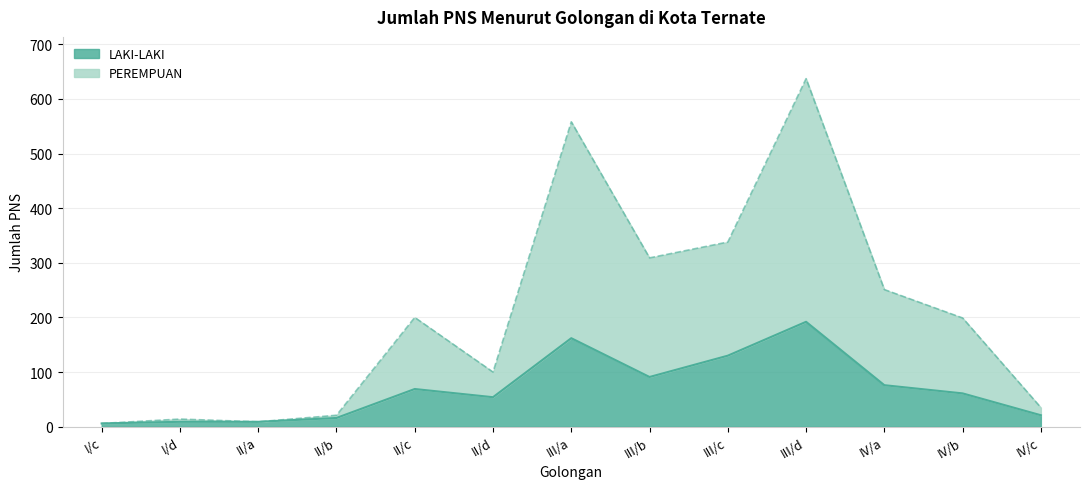

Reading right to left, extract all data points from this chart.

LAKI-LAKI: 21	61	76	192	130	91	162	54	69	16	9	9	6
PEREMPUAN: 35	199	251	637	338	309	558	100	200	21	9	14	6